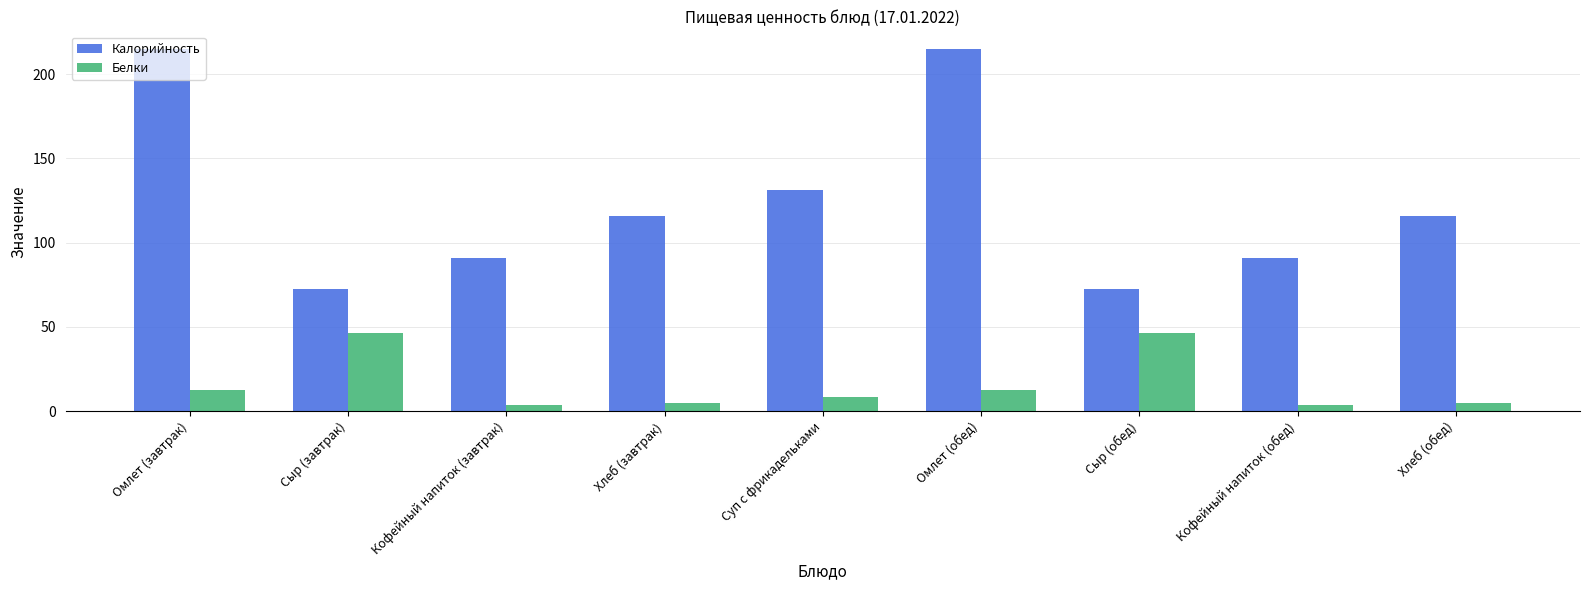

How many data points does each series have?

9